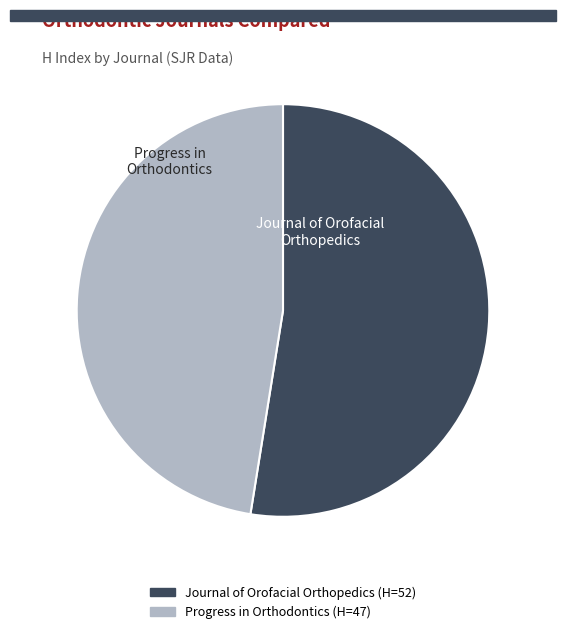

Approximately how many times larger is the value at Progress in Orthodontics compared to Journal of Orofacial Orthopedics?

0.9